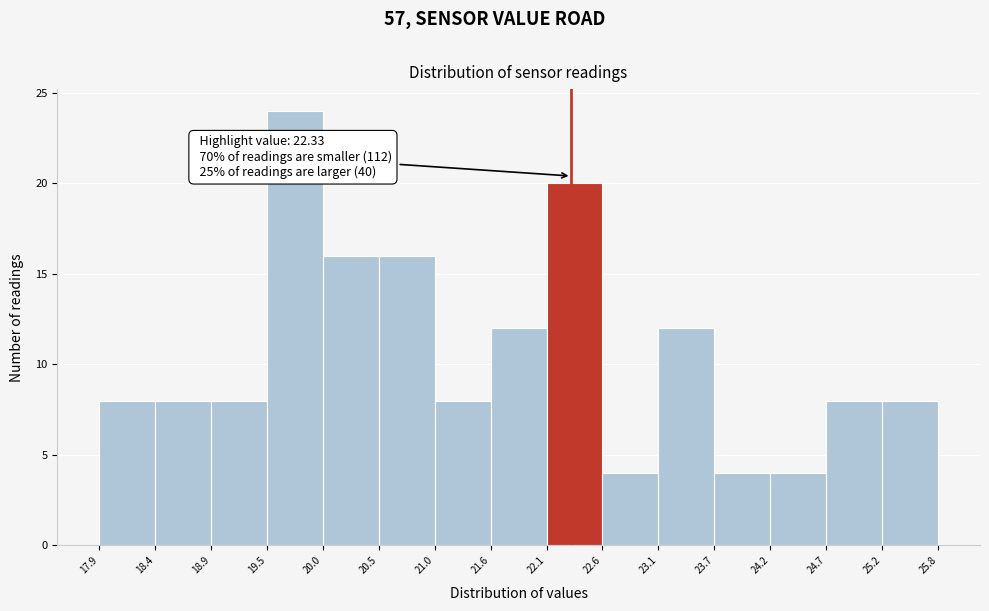

Which range on the x-axis has the tallest bar?

19.5 to 20.0